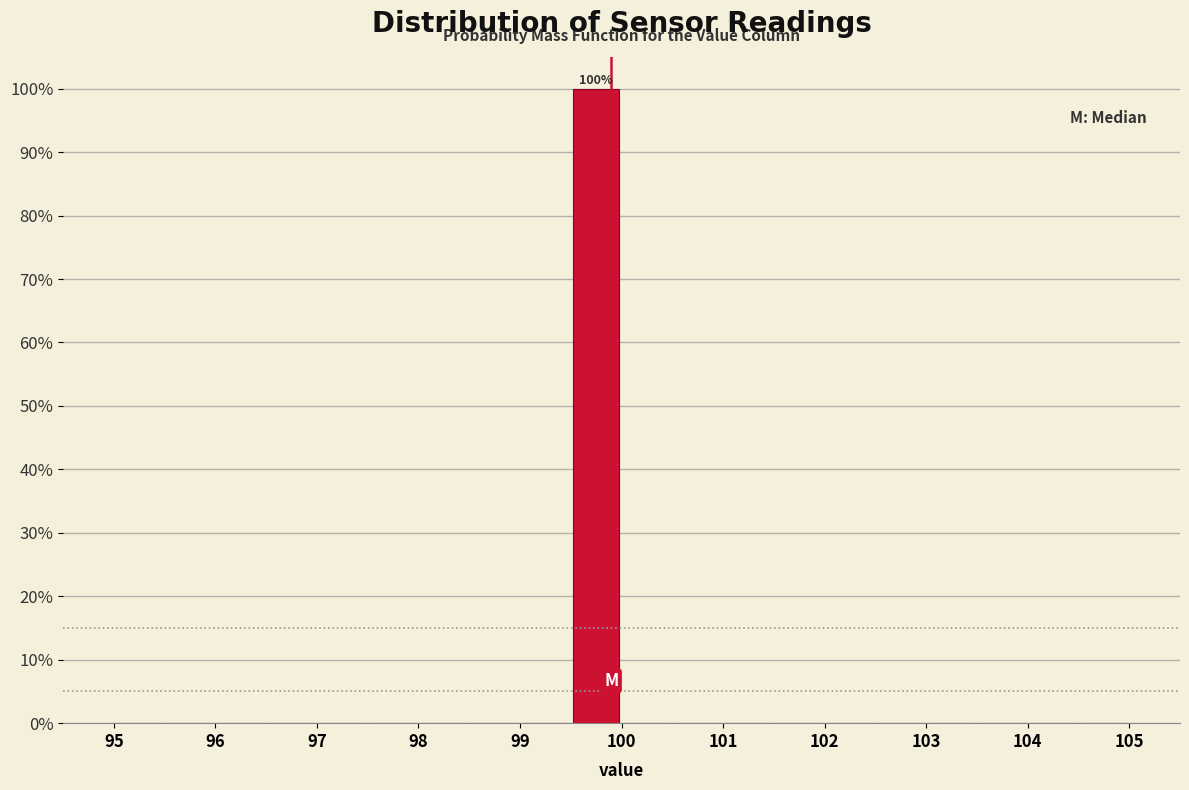

Which range on the x-axis has the tallest bar?

99.5 to 100.0